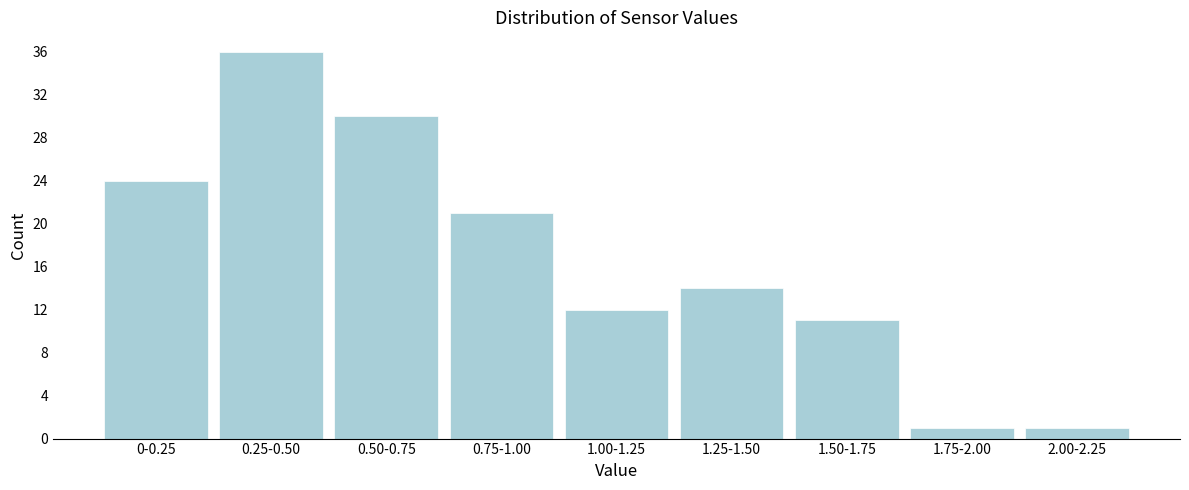

Reading right to left, list all the values displayed in this chart.

1	1	11	14	12	21	30	36	24